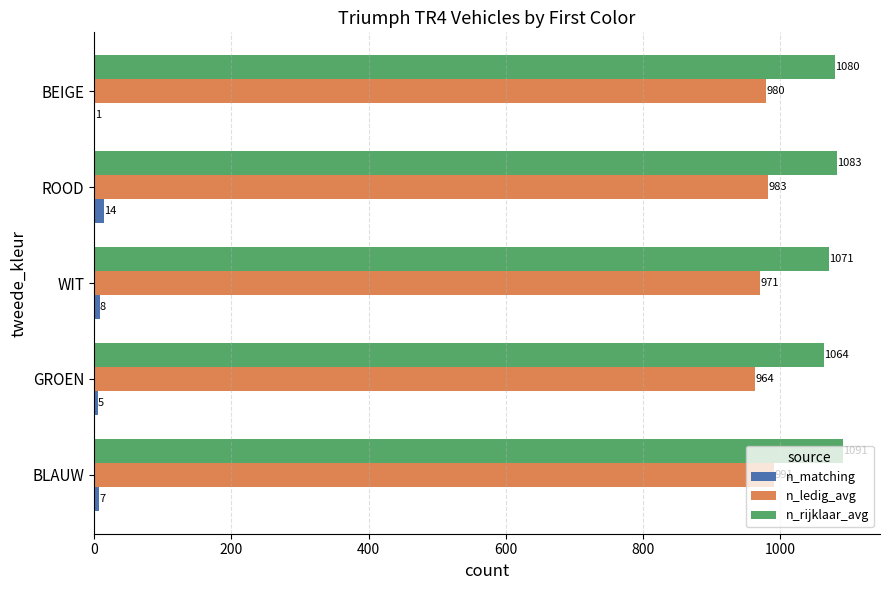

What is the approximate value of n_ledig_avg at ROOD?

983